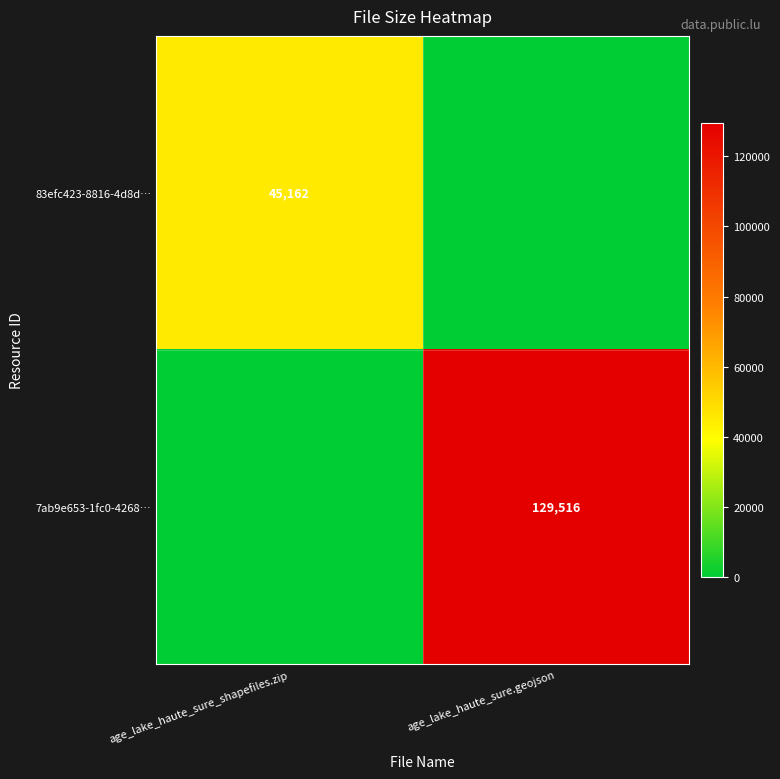

True or false: 7ab9e653-1fc0-4268… has a value of 129516 at age_lake_haute_sure.geojson.

True